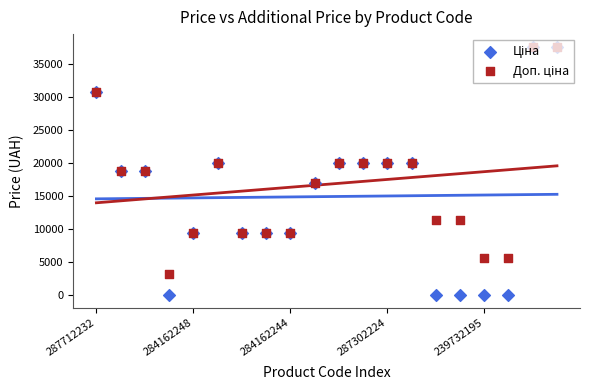

At how many categories does at least one series exceed 28796?

3